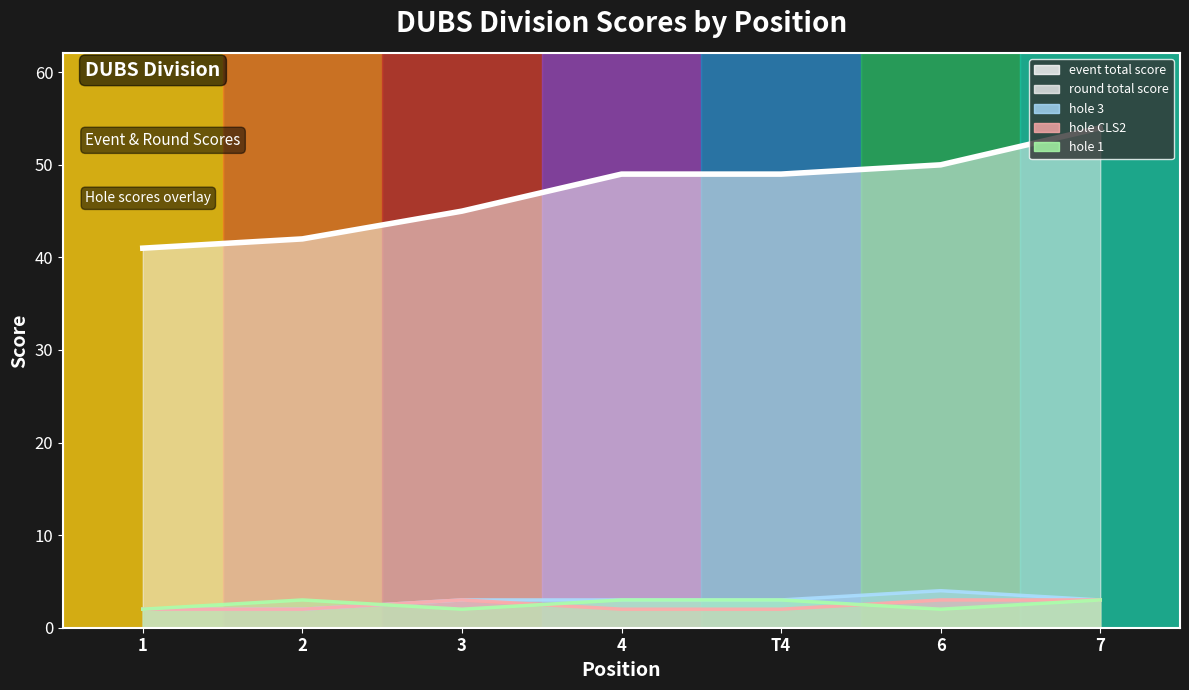

What is the difference between the hole_CLS2 values at T4 and 3?

1